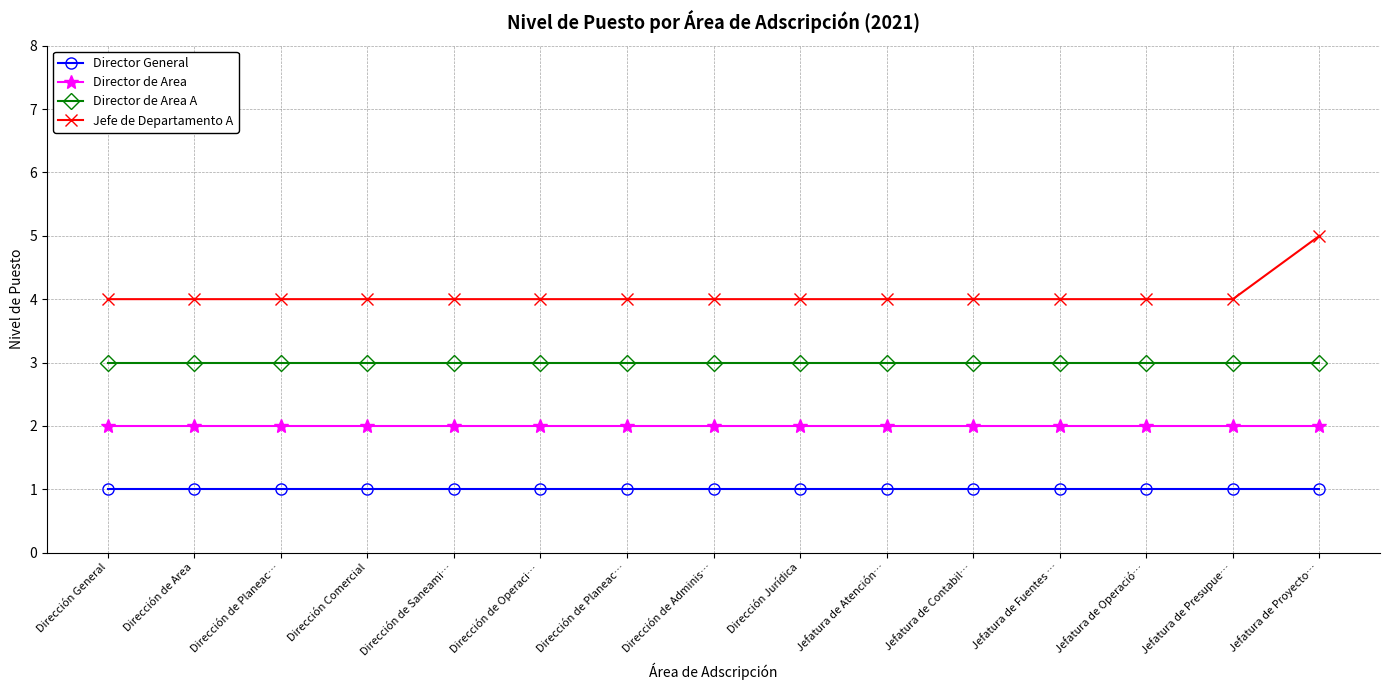

Count the number of categories in the chart.

15